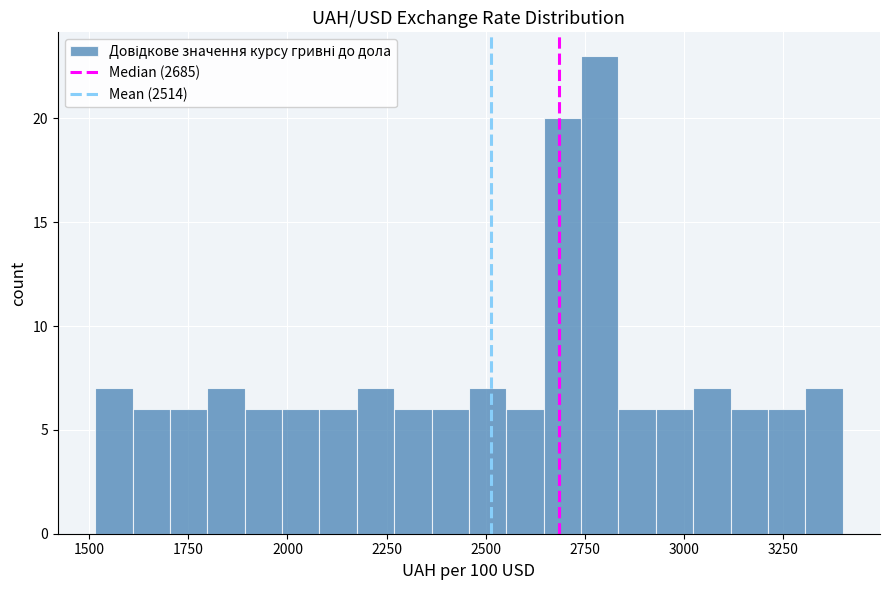

Read against the x-axis, roughly where is the centre of the tallest bar?

2800